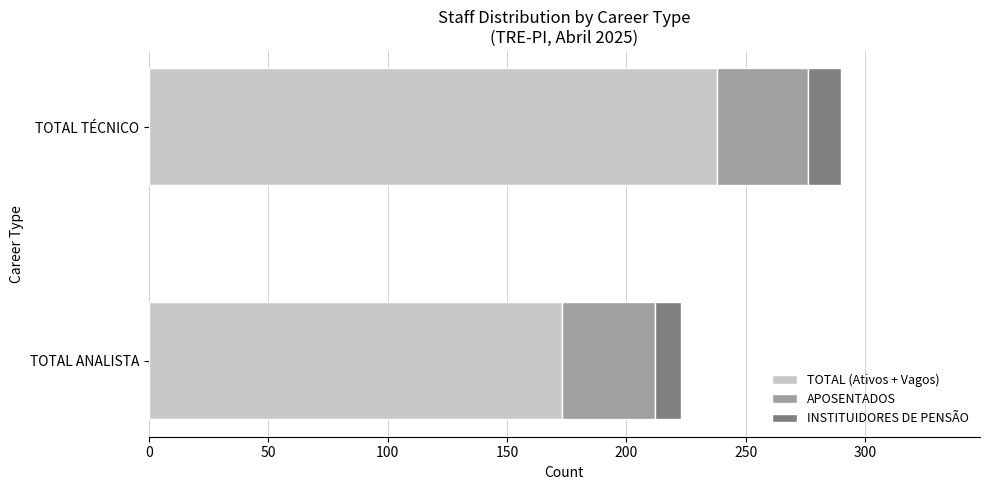

At which category is the sum across all series the highest?

TOTAL TÉCNICO